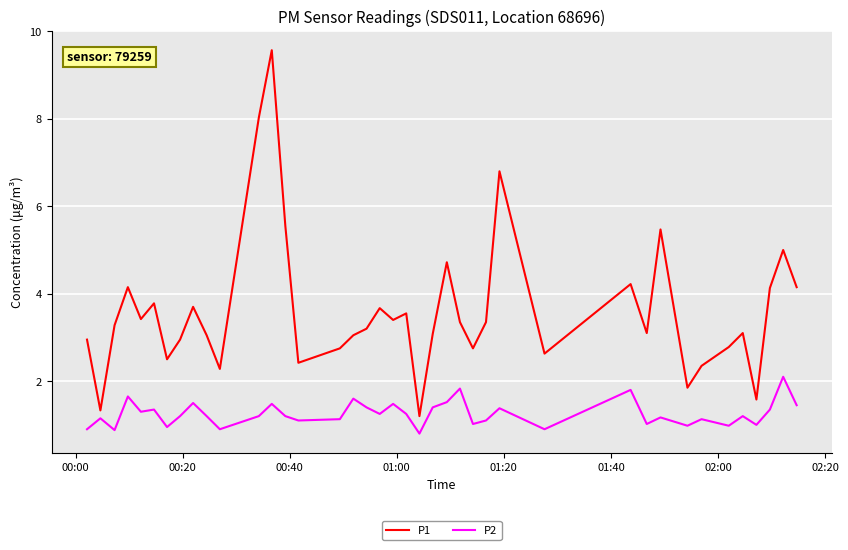

Which series has the largest range (max minus min)?

P1